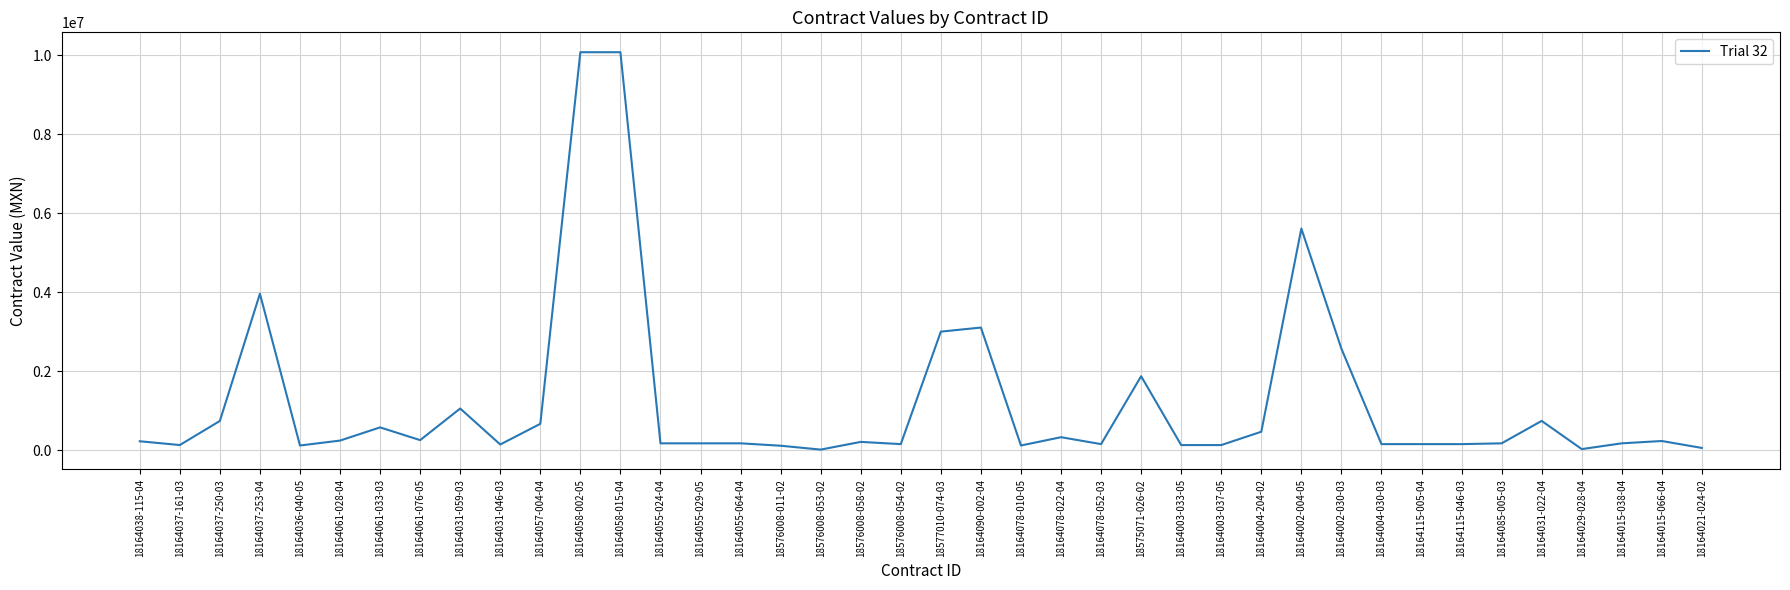

What is the maximum value shown in the chart?

10079497.0